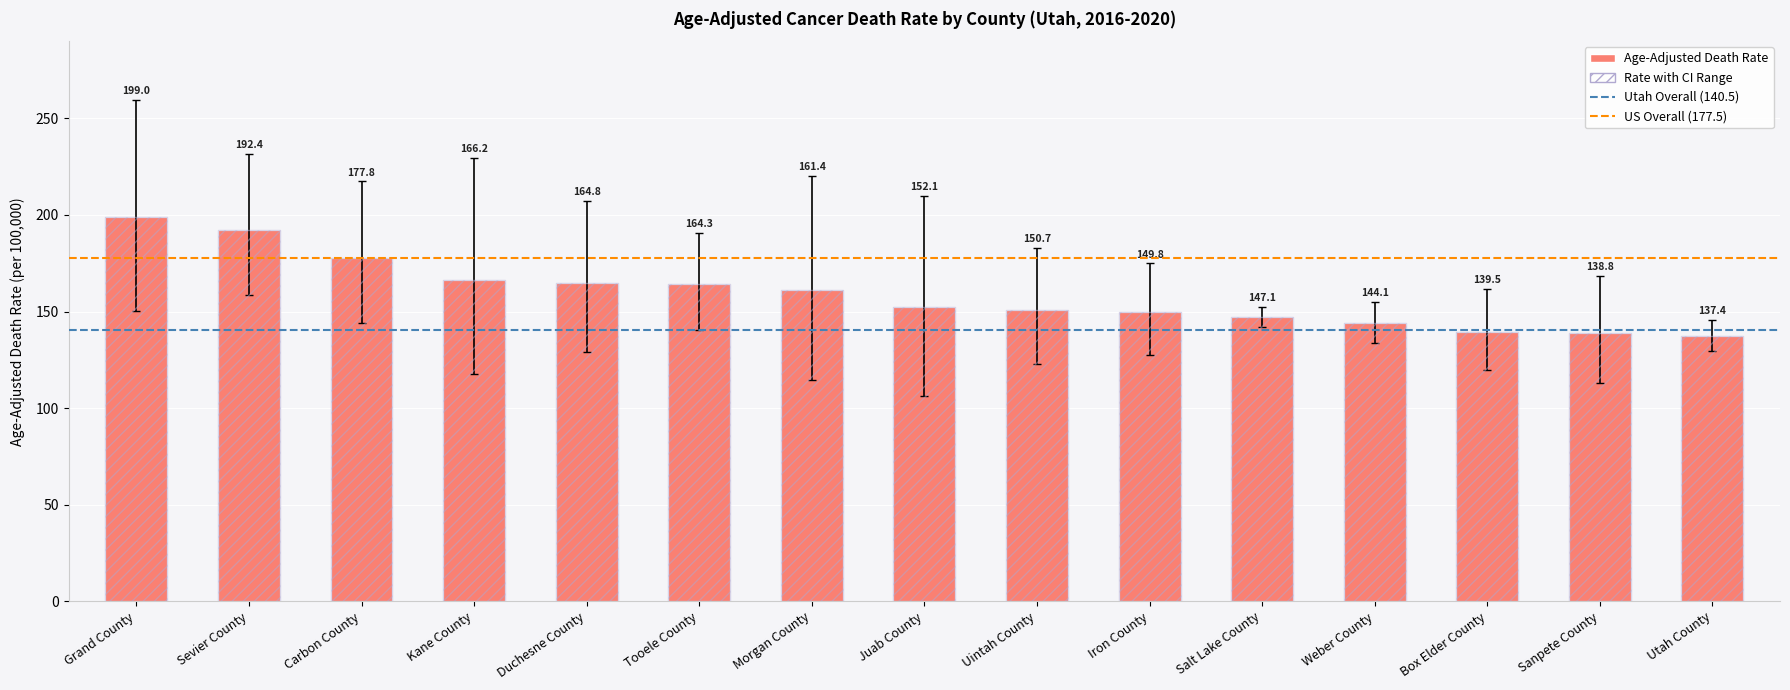

At which label is Age-Adjusted Death Rate closest to 168?

Kane County